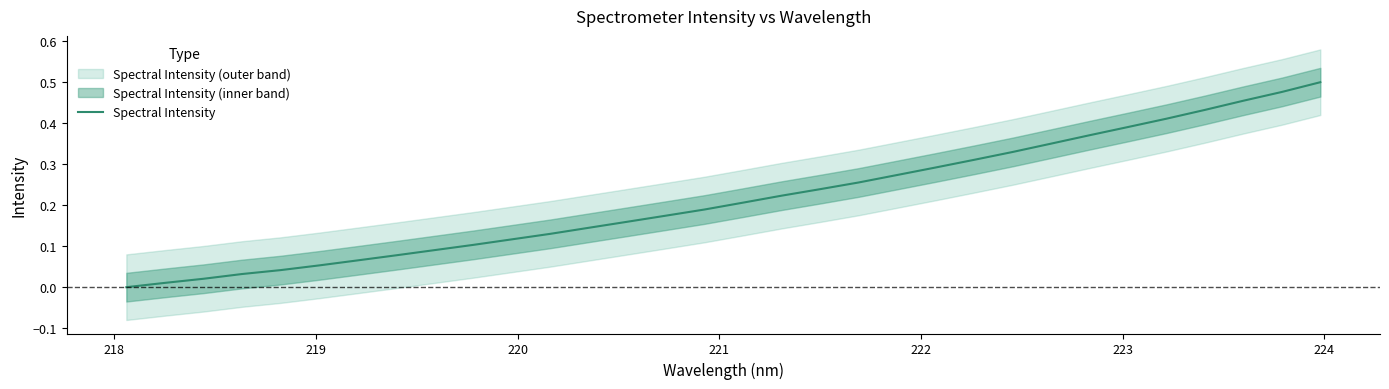

Reading left to right, transcribe all the data shown in this chart.

0.0	0.0	0.0	0.0	0.0	0.1	0.1	0.1	0.1	0.1	0.1	0.1	0.1	0.2	0.2	0.2	0.2	0.2	0.2	0.3	0.3	0.3	0.3	0.3	0.4	0.4	0.4	0.4	0.4	0.5	0.5	0.5